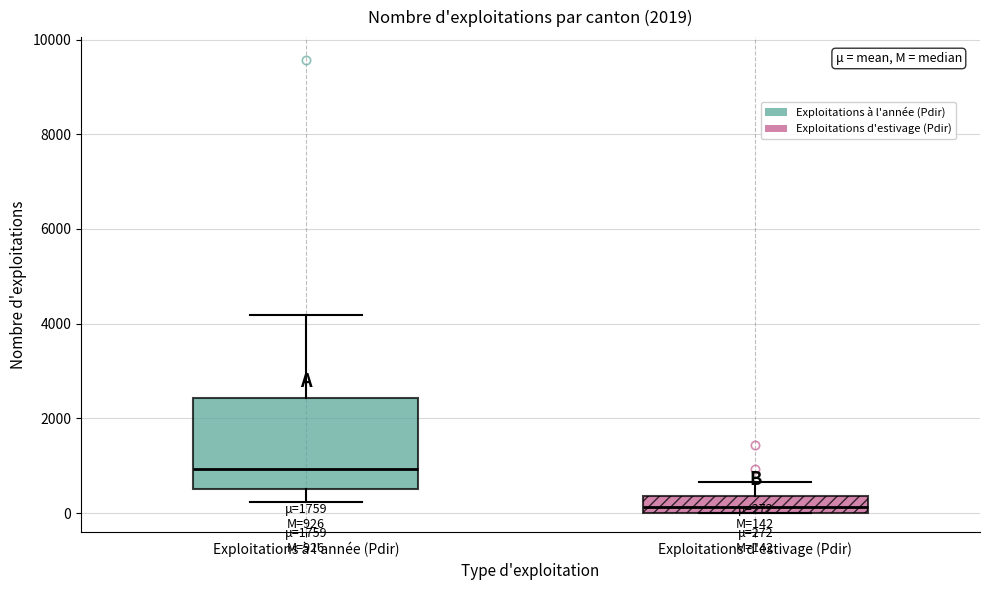

Comparing the boxes themselves (not the whiskers), which one is the tallest?

Exploitations à l'année (Pdir)